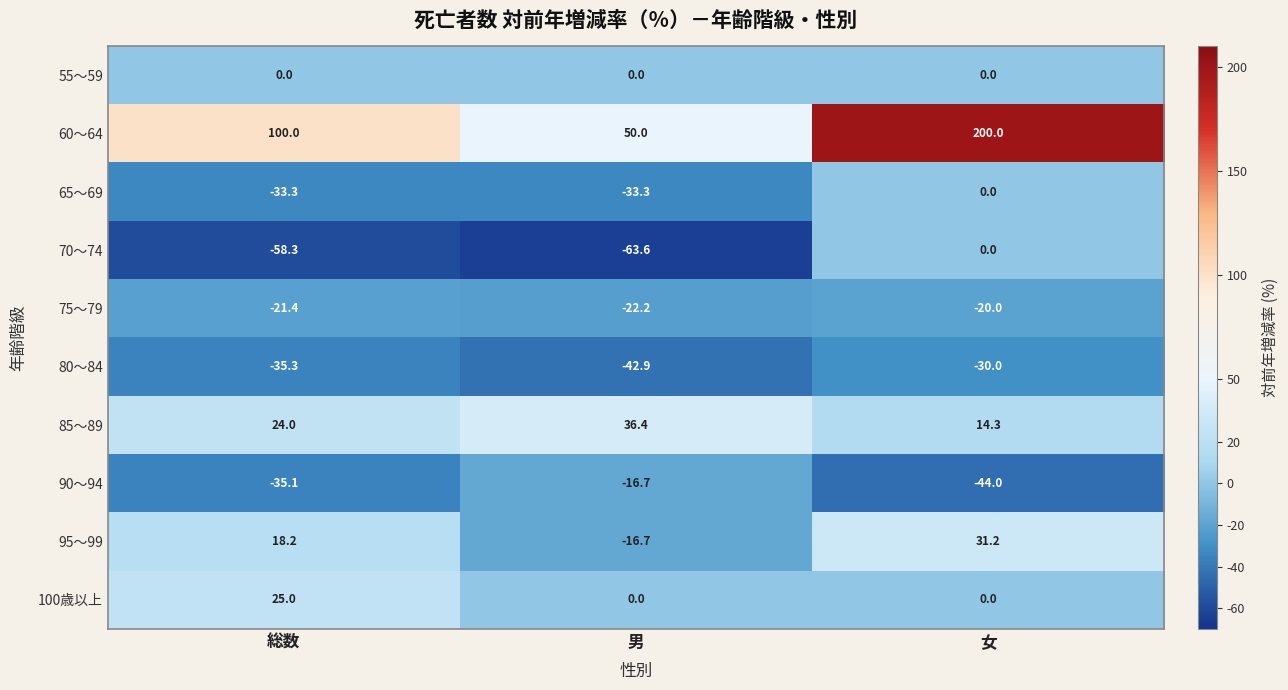

What is the difference between the highest and lowest values at 男?

113.6